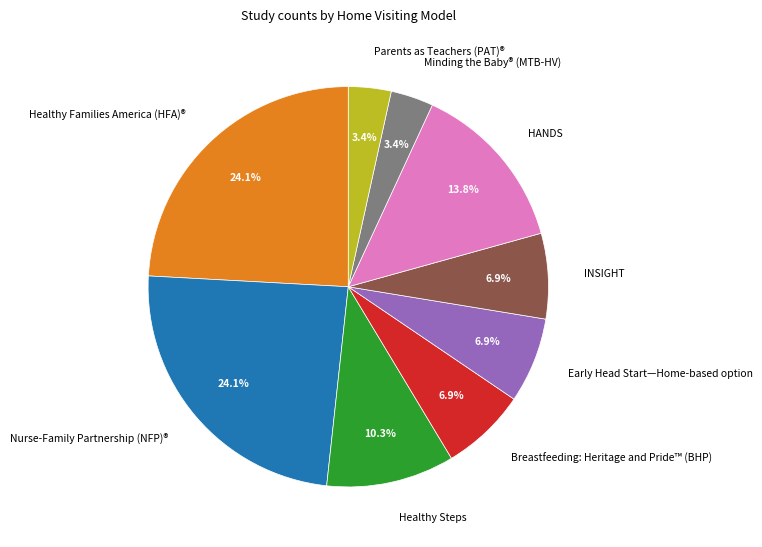

Combined, do Nurse-Family Partnership (NFP)® and Early Head Start—Home-based option account for over 50%?

No